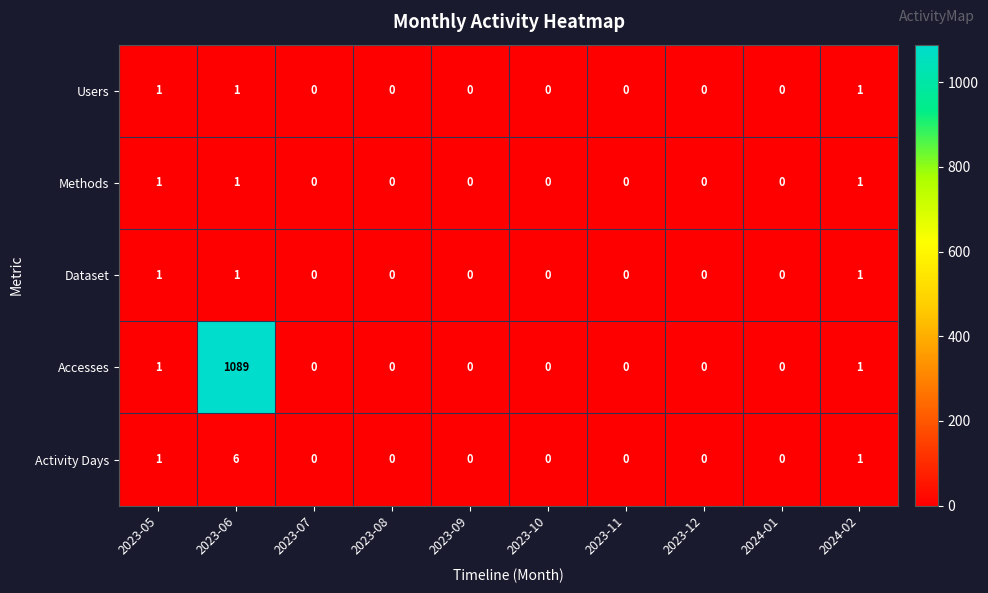

At how many categories does at least one series exceed 1034?

1